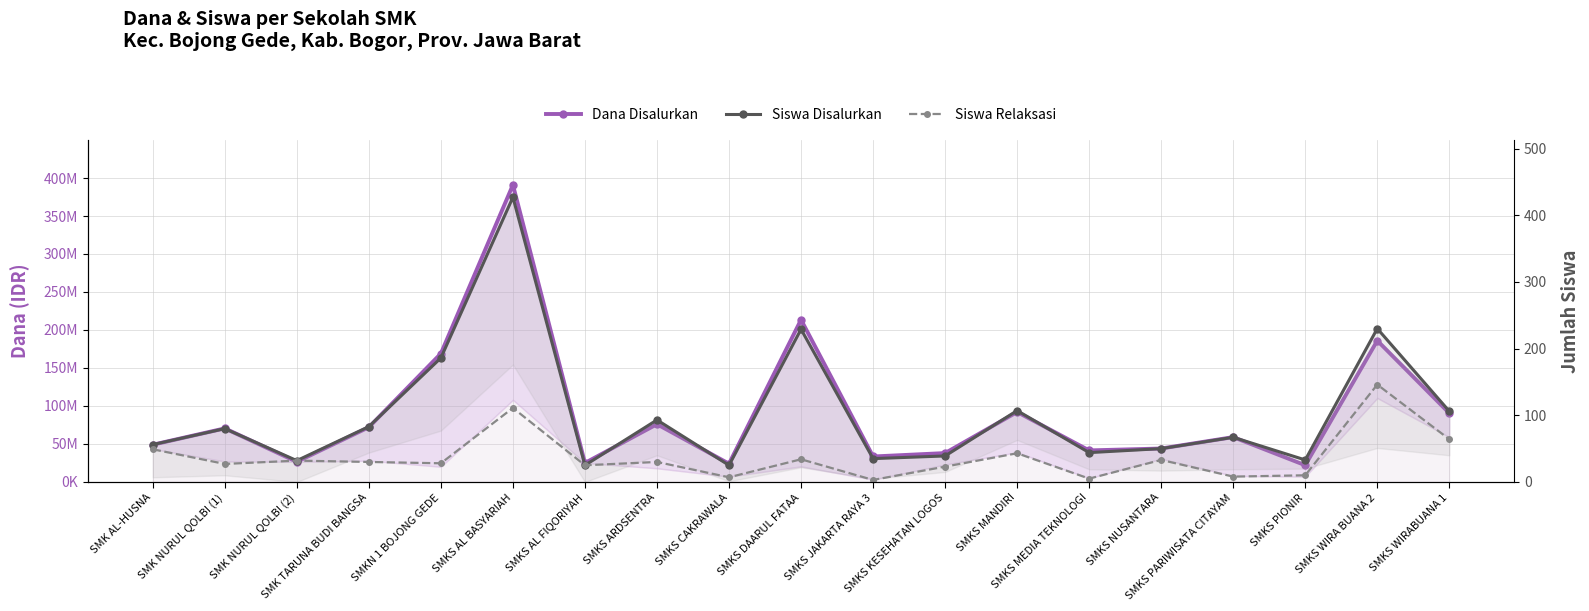

How many data points in Siswa Disalurkan are above 67?

9